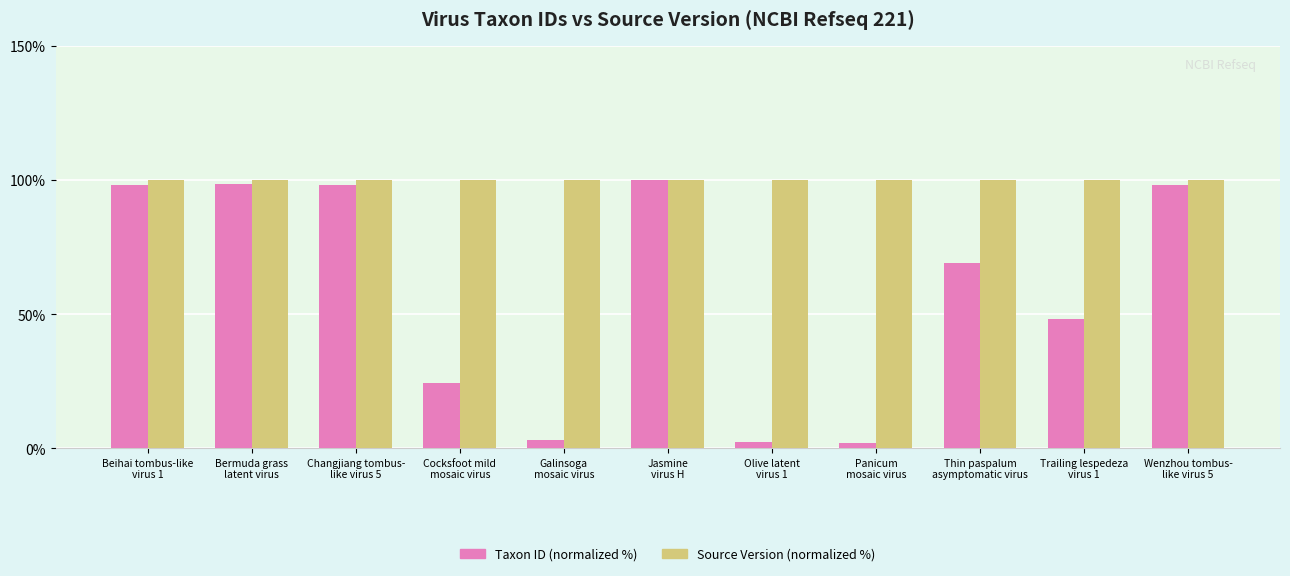

What is the sum of all Taxon ID (normalized %) values?

641.8